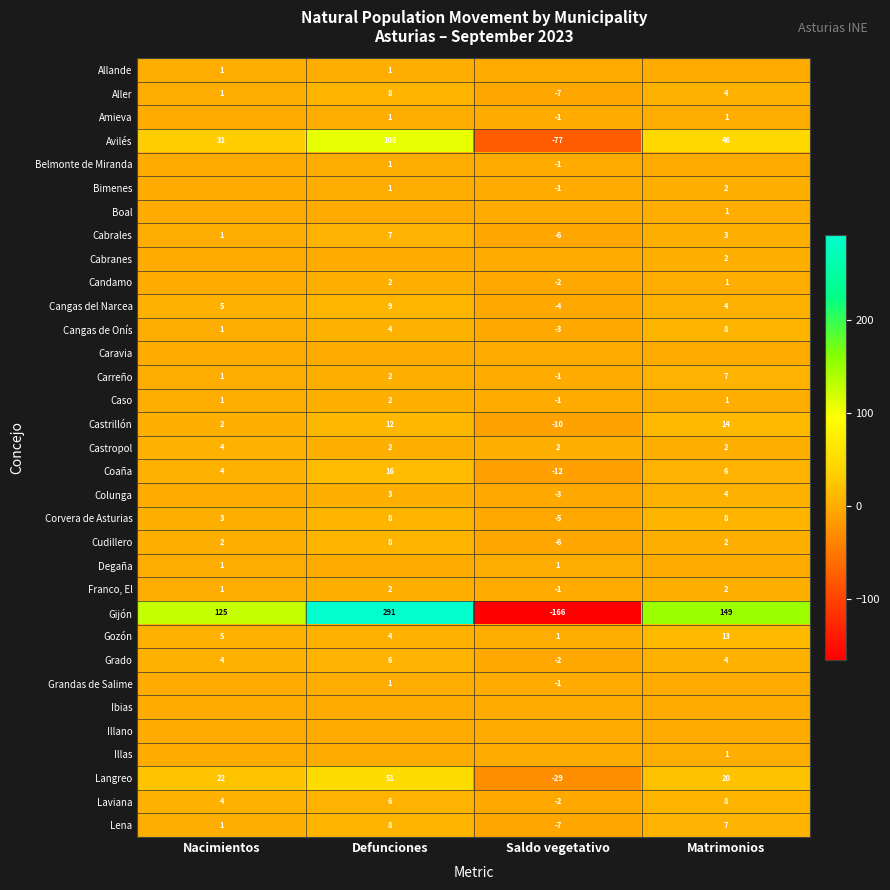

What is the difference between the maximum and minimum values in the Aller series?

15